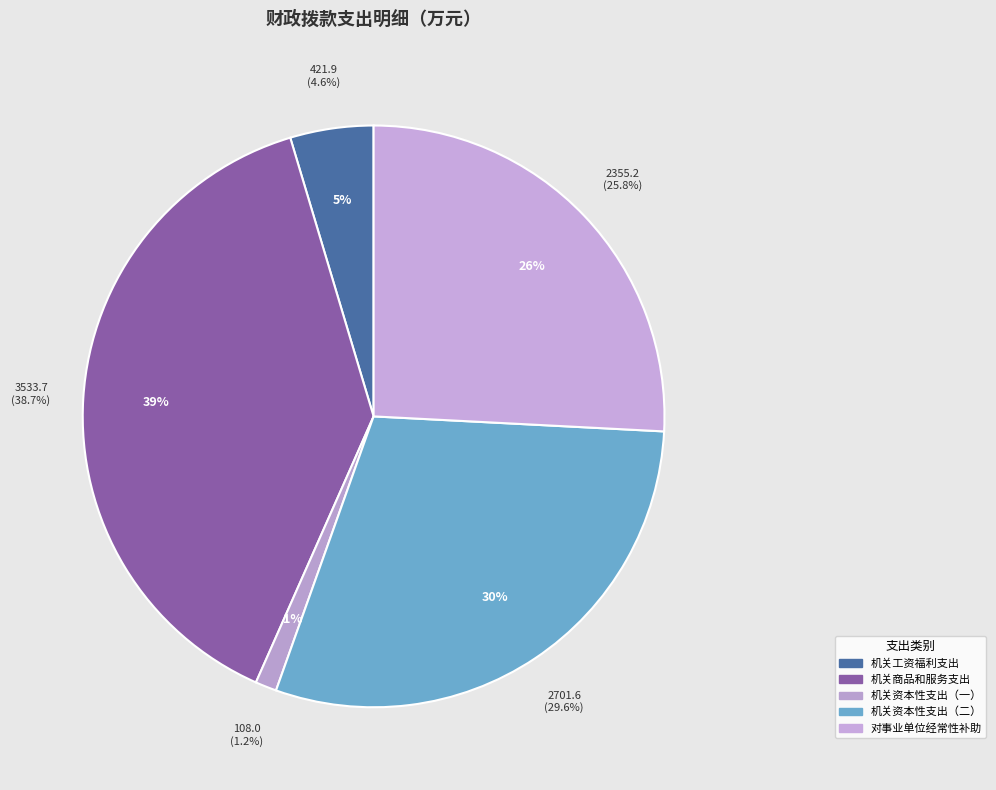

Does 机关资本性支出（一） account for over 50% of the chart?

No